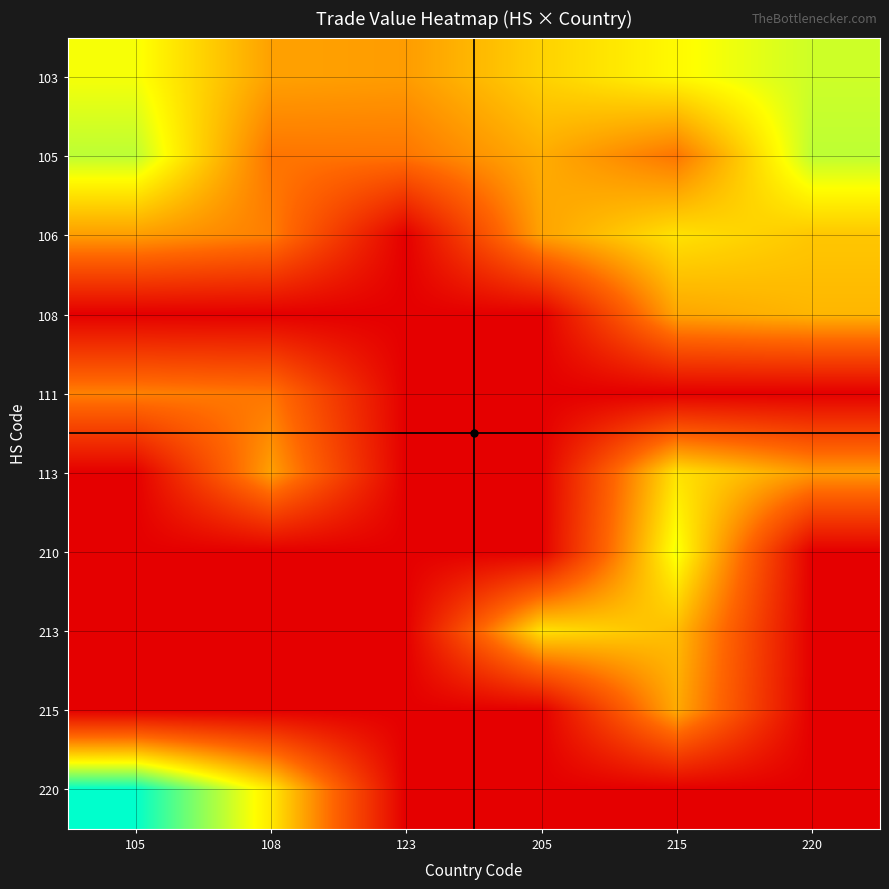

Which label corresponds to the largest value in the chart?

105